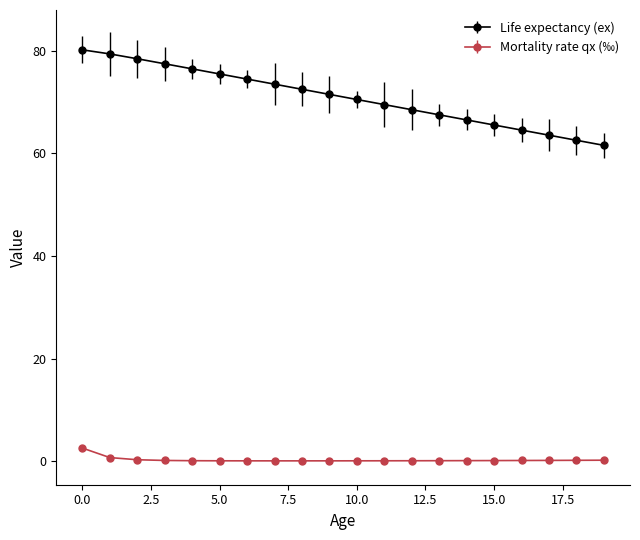

Which series has the widest spread of values?

Life expectancy (ex)